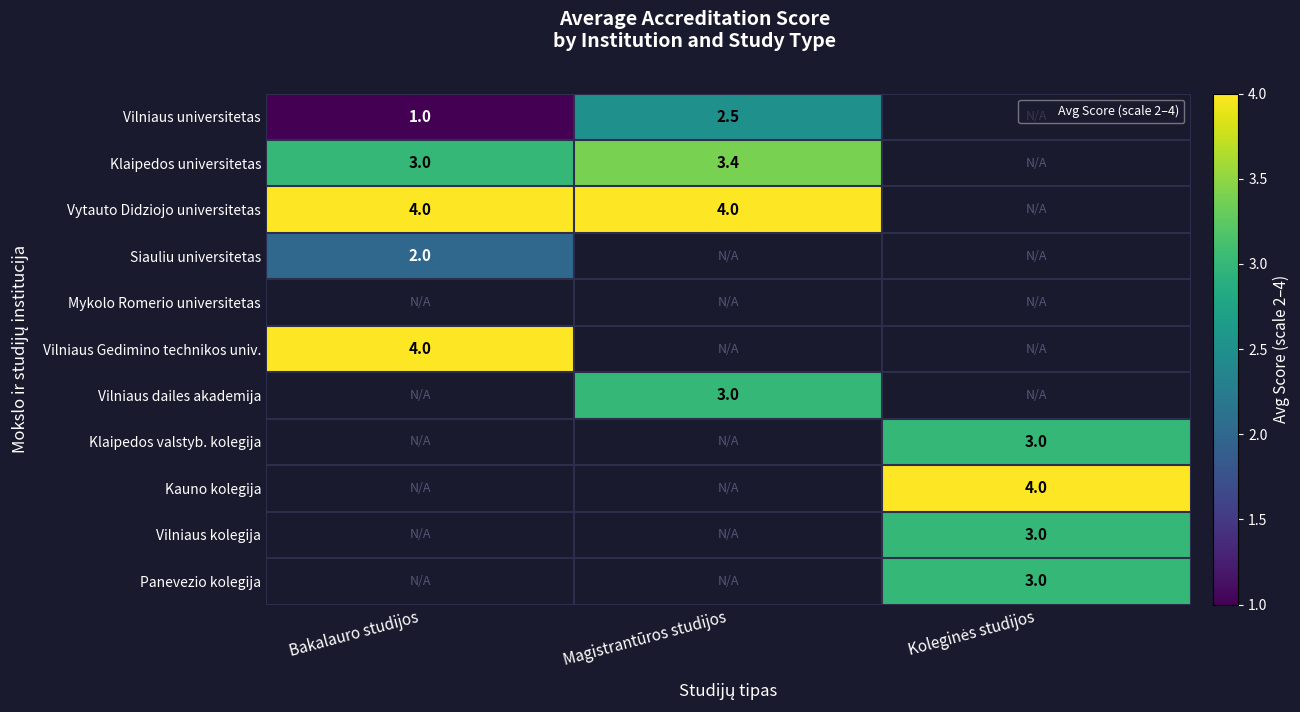

What is the greatest value displayed?

4.0